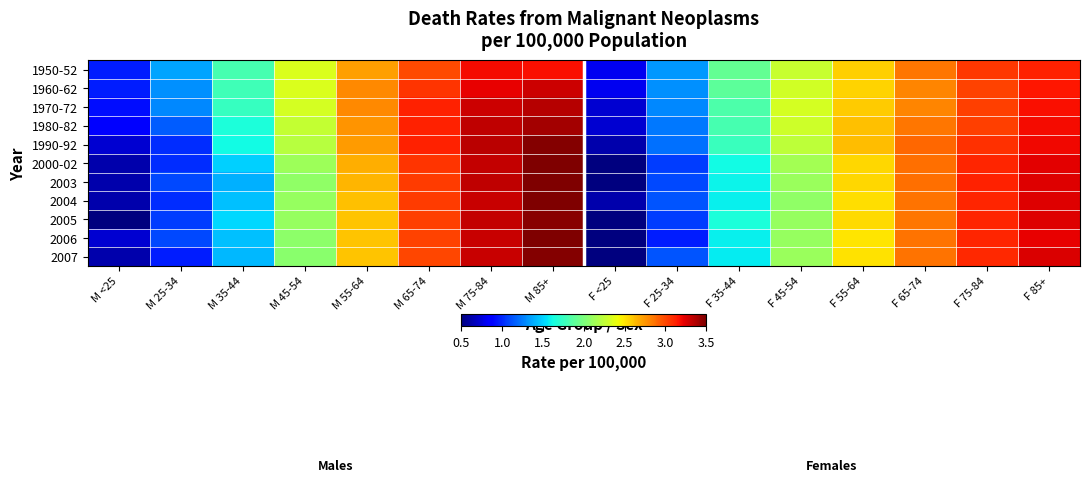

Reading left to right, what are all the values shown in this chart?

1950-52: M <25=1.0	M 25-34=1.4	M 35-44=1.8	M 45-54=2.4	M 55-64=2.7	M 65-74=3.0	M 75-84=3.2	M 85+=3.2	F <25=0.8	F 25-34=1.3	F 35-44=1.9	F 45-54=2.3	F 55-64=2.6	F 65-74=2.9	F 75-84=3.1	F 85+=3.2
1960-62: M <25=1.0	M 25-34=1.3	M 35-44=1.8	M 45-54=2.4	M 55-64=2.8	M 65-74=3.1	M 75-84=3.3	M 85+=3.3	F <25=0.8	F 25-34=1.3	F 35-44=1.9	F 45-54=2.3	F 55-64=2.6	F 65-74=2.8	F 75-84=3.1	F 85+=3.2
1970-72: M <25=0.9	M 25-34=1.3	M 35-44=1.7	M 45-54=2.3	M 55-64=2.8	M 65-74=3.2	M 75-84=3.3	M 85+=3.4	F <25=0.7	F 25-34=1.3	F 35-44=1.8	F 45-54=2.3	F 55-64=2.6	F 65-74=2.8	F 75-84=3.1	F 85+=3.2
1980-82: M <25=0.8	M 25-34=1.1	M 35-44=1.7	M 45-54=2.3	M 55-64=2.8	M 65-74=3.2	M 75-84=3.4	M 85+=3.4	F <25=0.7	F 25-34=1.2	F 35-44=1.8	F 45-54=2.3	F 55-64=2.6	F 65-74=2.9	F 75-84=3.1	F 85+=3.2
1990-92: M <25=0.7	M 25-34=1.0	M 35-44=1.6	M 45-54=2.2	M 55-64=2.8	M 65-74=3.2	M 75-84=3.4	M 85+=3.5	F <25=0.6	F 25-34=1.2	F 35-44=1.8	F 45-54=2.3	F 55-64=2.6	F 65-74=2.9	F 75-84=3.1	F 85+=3.2
2000-02: M <25=0.6	M 25-34=1.0	M 35-44=1.5	M 45-54=2.1	M 55-64=2.7	M 65-74=3.1	M 75-84=3.4	M 85+=3.5	F <25=0.5	F 25-34=1.0	F 35-44=1.6	F 45-54=2.2	F 55-64=2.6	F 65-74=2.9	F 75-84=3.2	F 85+=3.3
2003: M <25=0.6	M 25-34=1.1	M 35-44=1.4	M 45-54=2.1	M 55-64=2.7	M 65-74=3.1	M 75-84=3.4	M 85+=3.5	F <25=0.5	F 25-34=1.1	F 35-44=1.6	F 45-54=2.1	F 55-64=2.6	F 65-74=2.9	F 75-84=3.2	F 85+=3.3
2004: M <25=0.6	M 25-34=1.0	M 35-44=1.4	M 45-54=2.1	M 55-64=2.6	M 65-74=3.1	M 75-84=3.4	M 85+=3.5	F <25=0.6	F 25-34=1.1	F 35-44=1.6	F 45-54=2.1	F 55-64=2.5	F 65-74=2.9	F 75-84=3.1	F 85+=3.3
2005: M <25=0.5	M 25-34=1.0	M 35-44=1.5	M 45-54=2.1	M 55-64=2.6	M 65-74=3.1	M 75-84=3.4	M 85+=3.5	F <25=0.5	F 25-34=1.0	F 35-44=1.7	F 45-54=2.1	F 55-64=2.6	F 65-74=2.9	F 75-84=3.1	F 85+=3.3
2006: M <25=0.7	M 25-34=1.1	M 35-44=1.4	M 45-54=2.1	M 55-64=2.6	M 65-74=3.0	M 75-84=3.4	M 85+=3.5	F <25=0.5	F 25-34=1.0	F 35-44=1.6	F 45-54=2.1	F 55-64=2.5	F 65-74=2.9	F 75-84=3.1	F 85+=3.3
2007: M <25=0.6	M 25-34=1.0	M 35-44=1.4	M 45-54=2.1	M 55-64=2.6	M 65-74=3.0	M 75-84=3.4	M 85+=3.5	F <25=0.5	F 25-34=1.1	F 35-44=1.6	F 45-54=2.1	F 55-64=2.5	F 65-74=2.9	F 75-84=3.1	F 85+=3.3